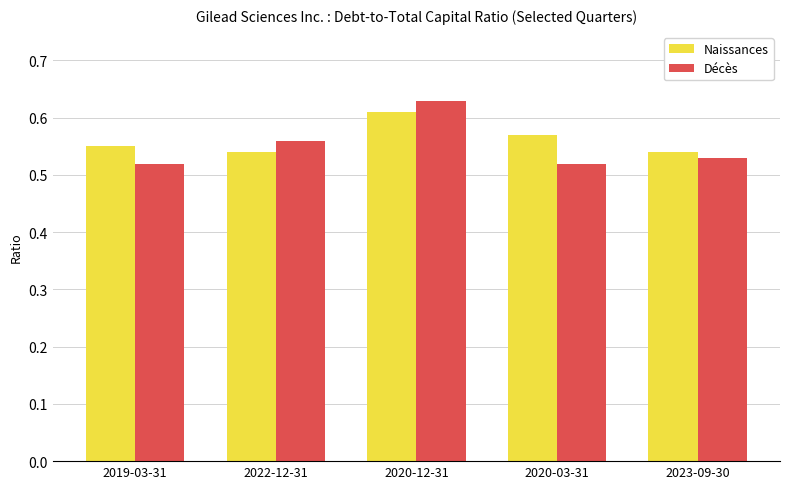

True or false: Naissances has a value of 0.2 at 2023-09-30.

False